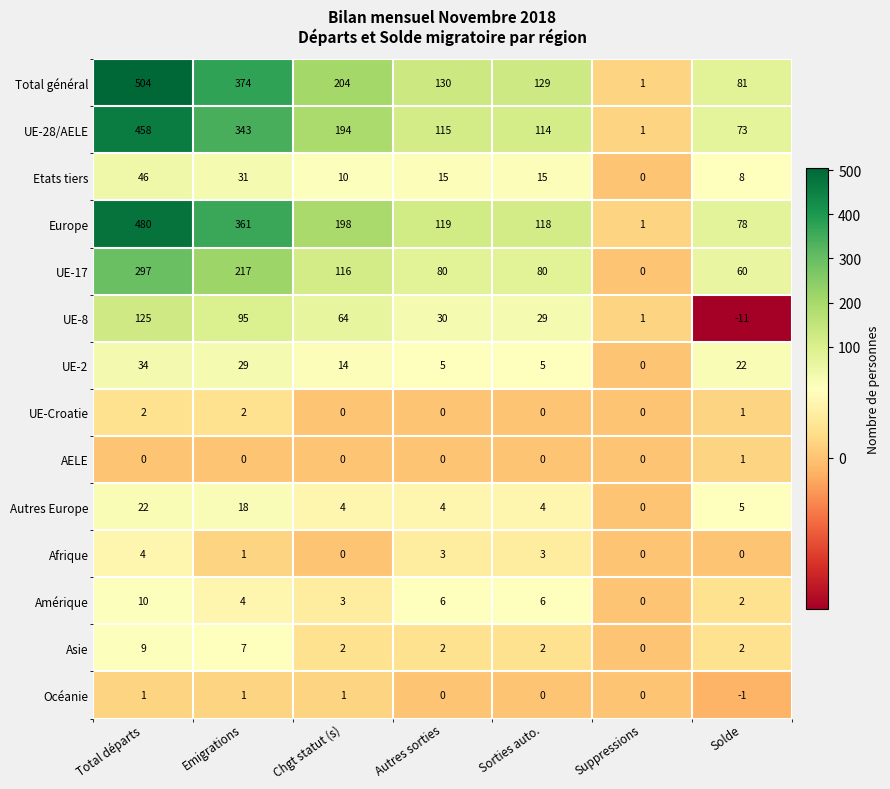

Rank the series at Total départs from highest to lowest value.

Total général, Europe, UE-28/AELE, UE-17, UE-8, Etats tiers, UE-2, Autres Europe, Amérique, Asie, Afrique, UE-Croatie, Océanie, AELE